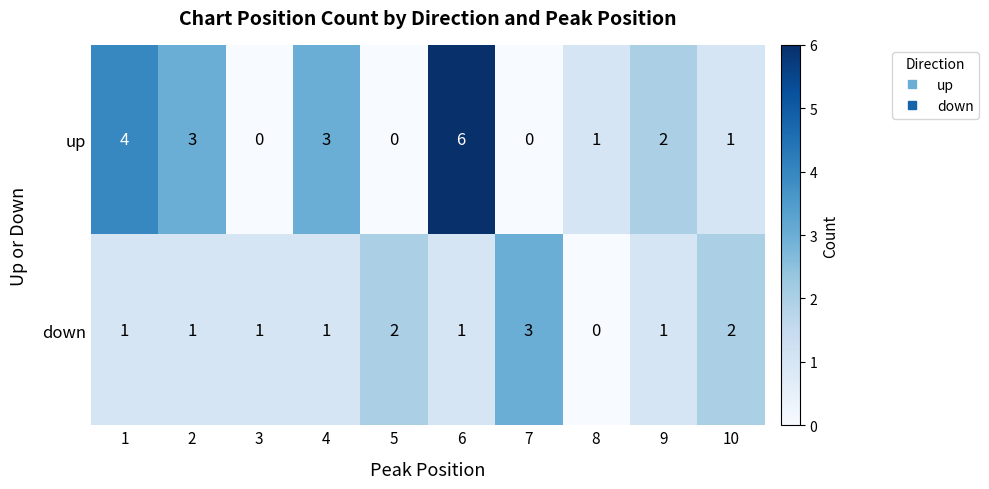

Reading left to right, what are all the values shown in this chart?

up: 4	3	0	3	0	6	0	1	2	1
down: 1	1	1	1	2	1	3	0	1	2